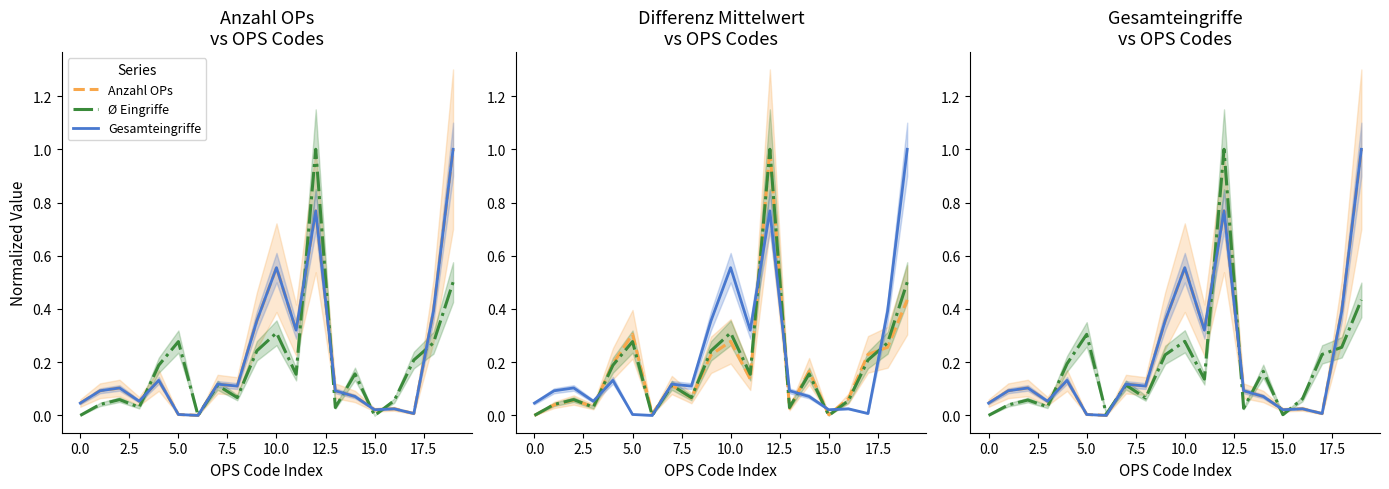

What is the difference between the highest and lowest values at 12?

0.2